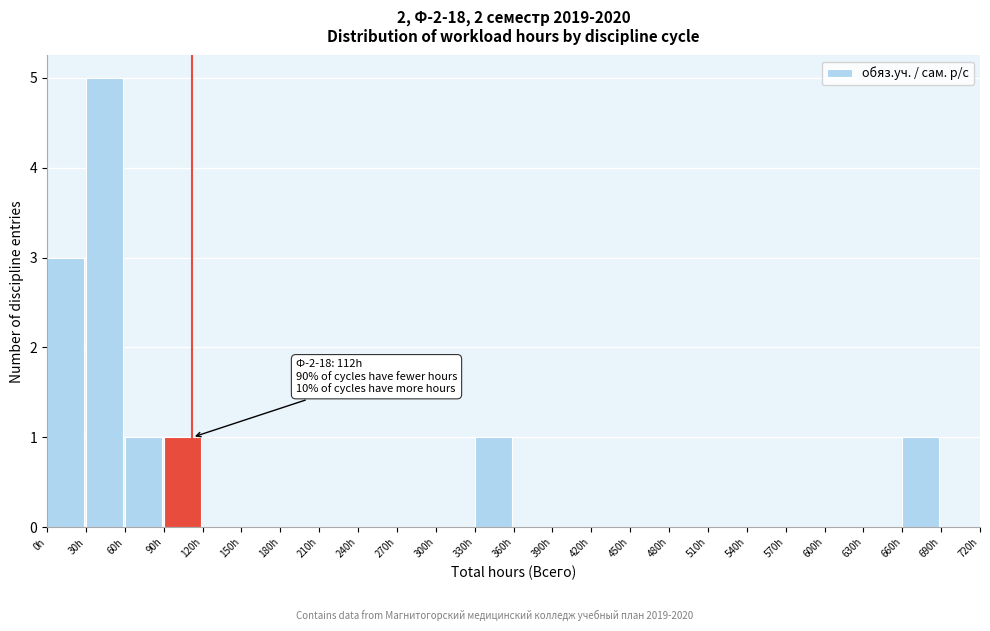

Over which range of the x-axis is the bar tallest?

30 to 60